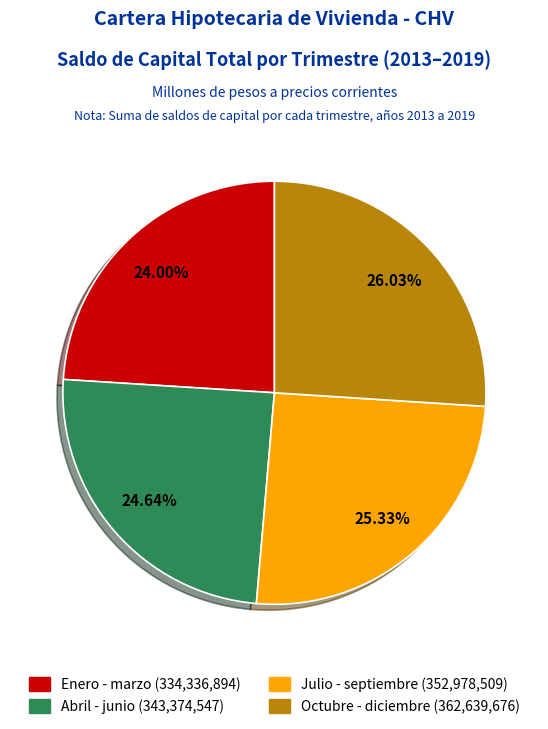

Do Julio - septiembre and Abril - junio together represent more than half of the pie?

No